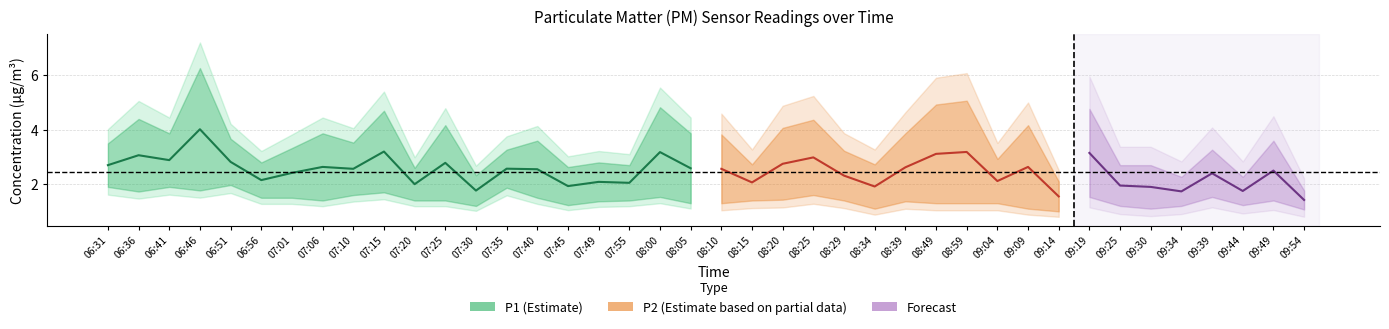

How many categories are shown in the chart?

40